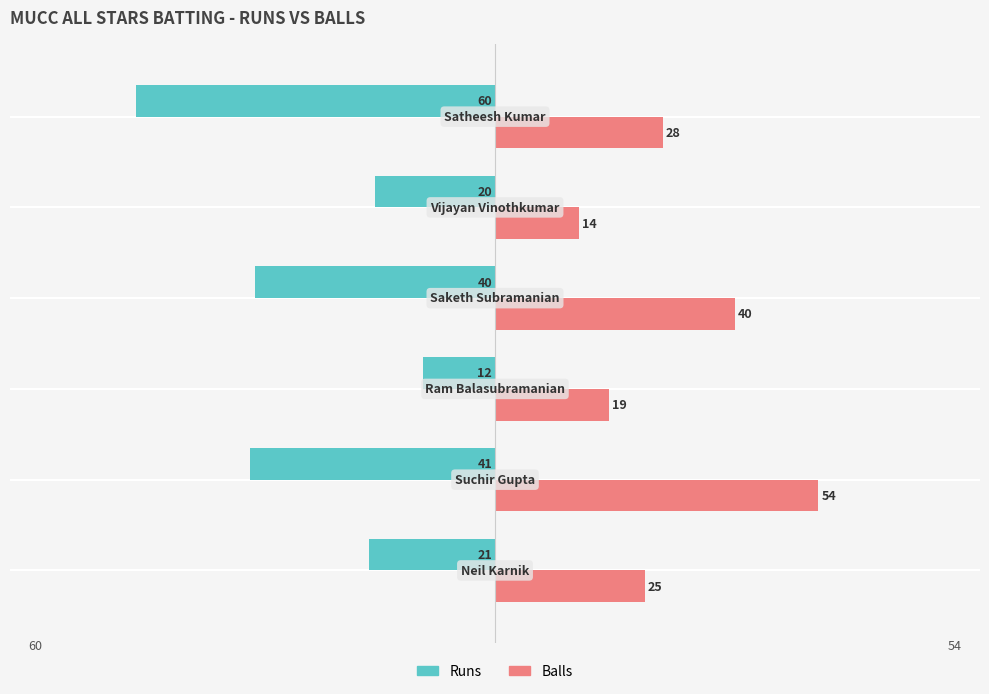

What is the greatest value displayed?

54